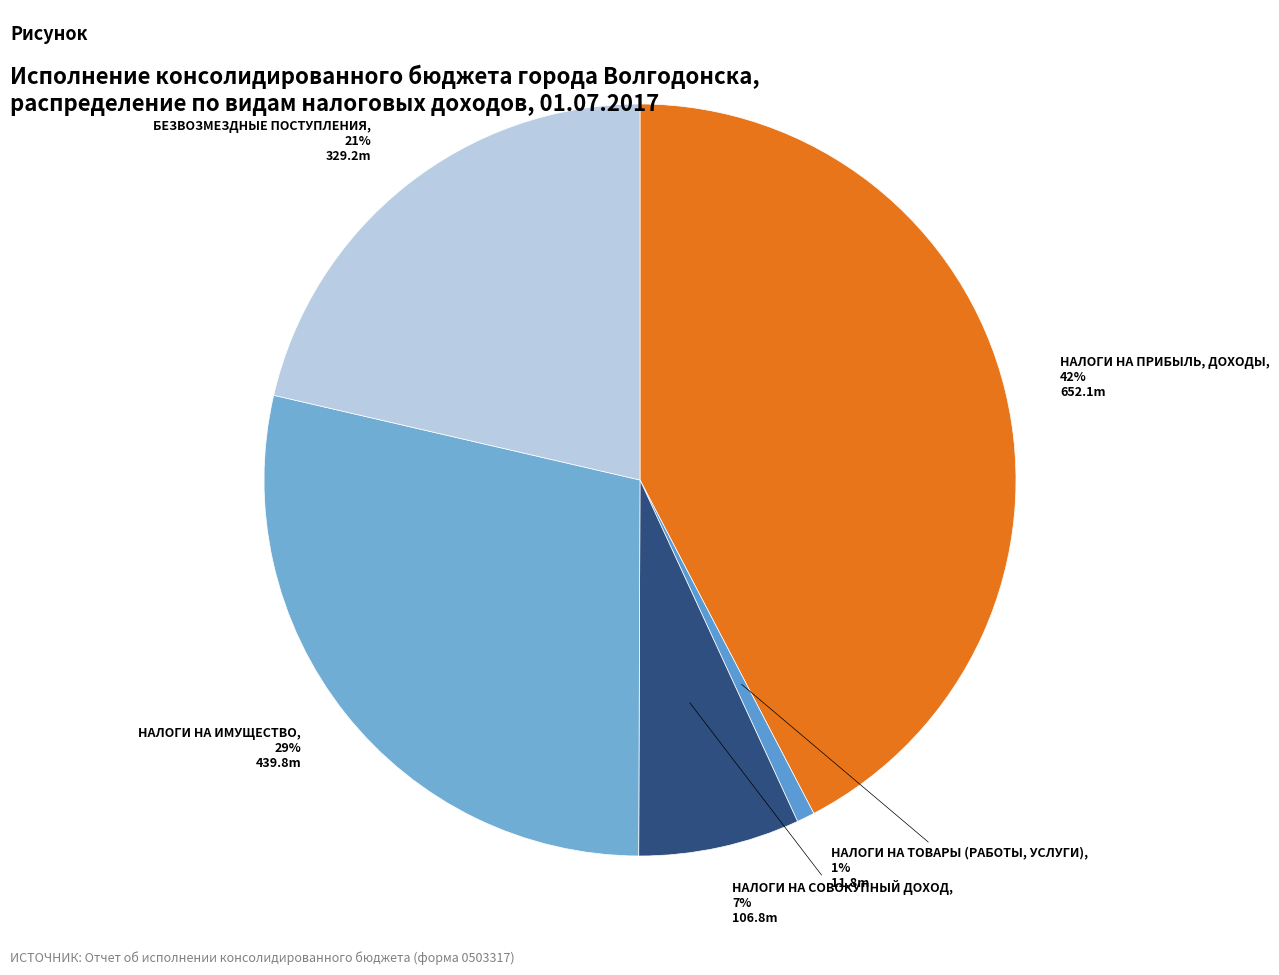

Which category has the biggest portion of the pie?

НАЛОГИ НА ПРИБЫЛЬ, ДОХОДЫ